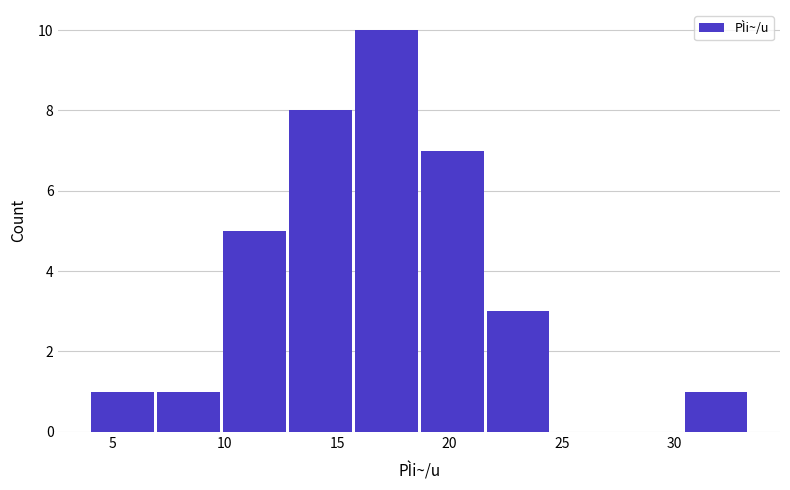

What is the height of the bar covering 4.0 to 7.0 on the x-axis? Neither the bar edges nor the heights are printed on the chart, so give them approximately, as read against the axes.

1